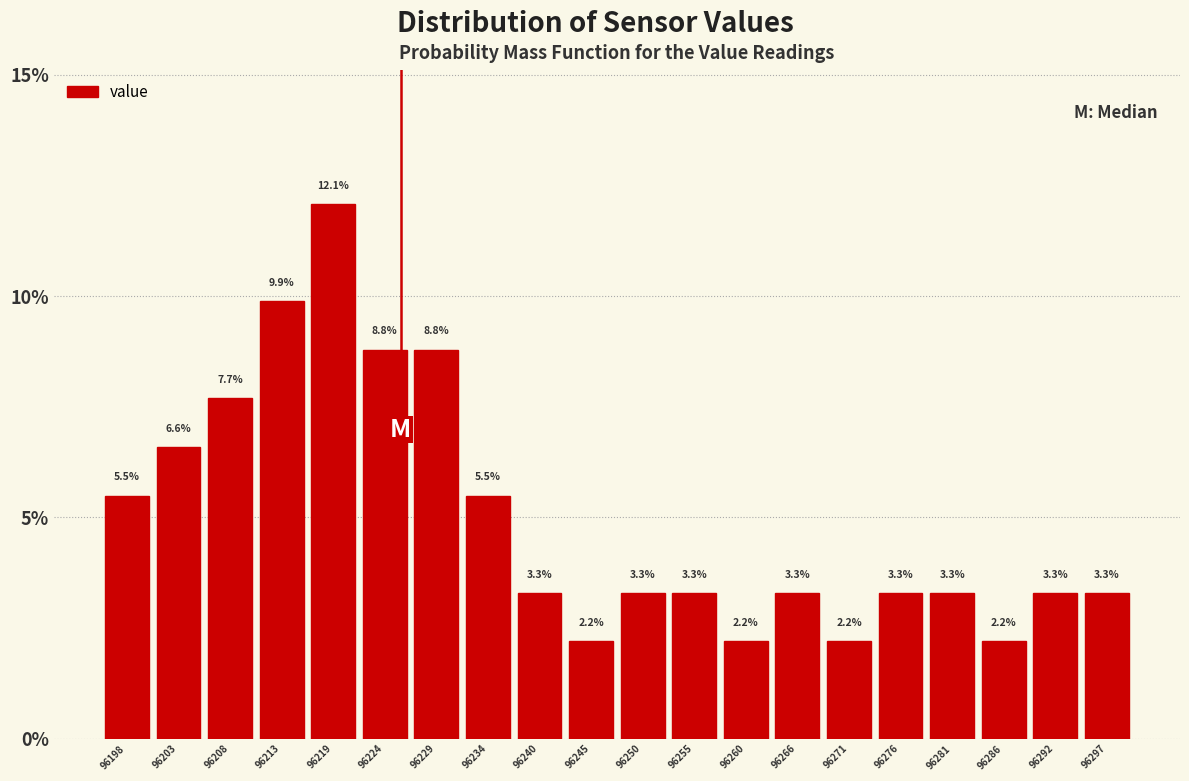

Reading left to right, list every bar in this chart as the range it spans on the x-axis followed by its height. The bar edges are not printed on the chart, so give them approximately, as read against the axis.

96196 to 96201: 5.5
96201 to 96206: 6.6
96206 to 96211: 7.7
96211 to 96217: 9.9
96217 to 96222: 12.1
96222 to 96227: 8.8
96227 to 96232: 8.8
96232 to 96237: 5.5
96237 to 96243: 3.3
96243 to 96248: 2.2
96248 to 96253: 3.3
96253 to 96258: 3.3
96258 to 96263: 2.2
96263 to 96269: 3.3
96269 to 96274: 2.2
96274 to 96279: 3.3
96279 to 96284: 3.3
96284 to 96290: 2.2
96290 to 96295: 3.3
96295 to 96300: 3.3